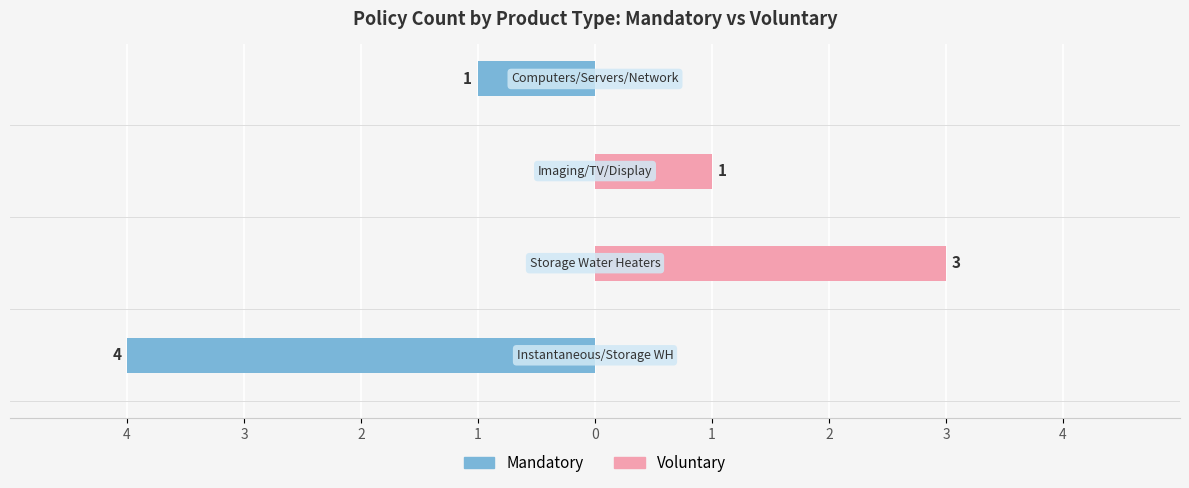

What is the total value across all series at 3?

3